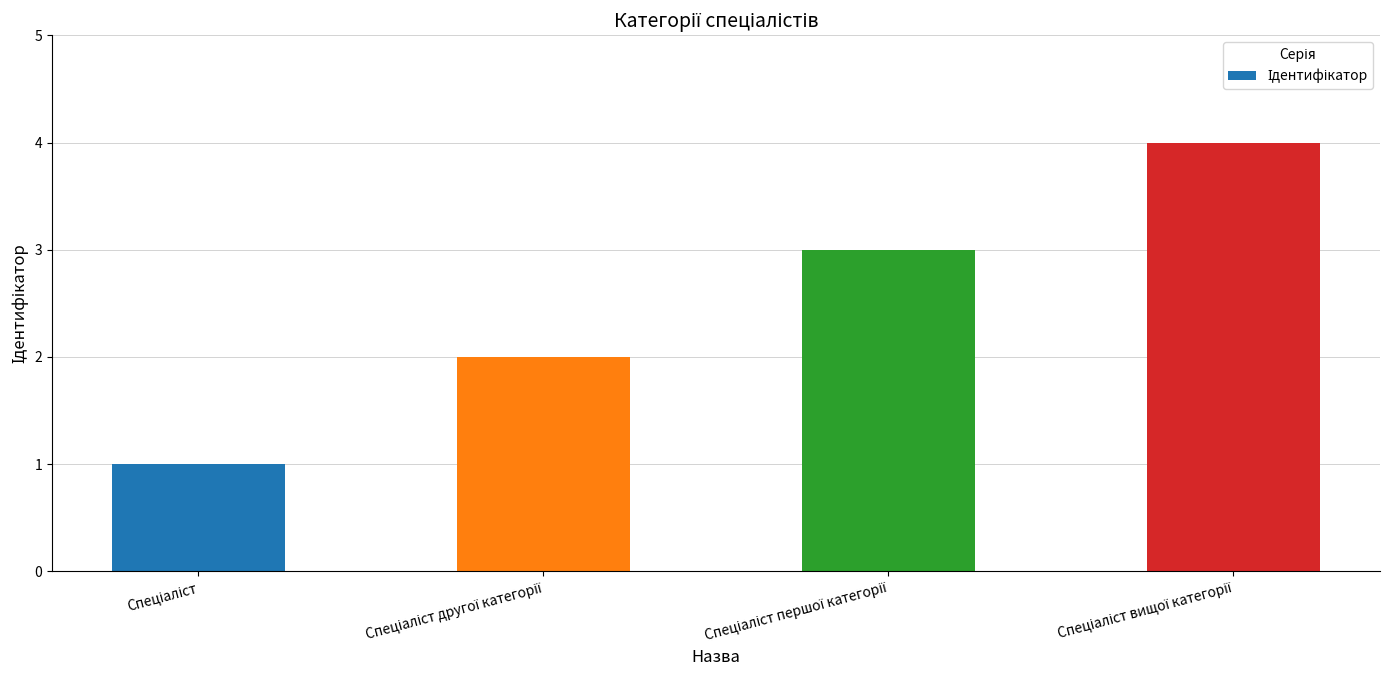

What is the difference between the maximum and minimum values?

3